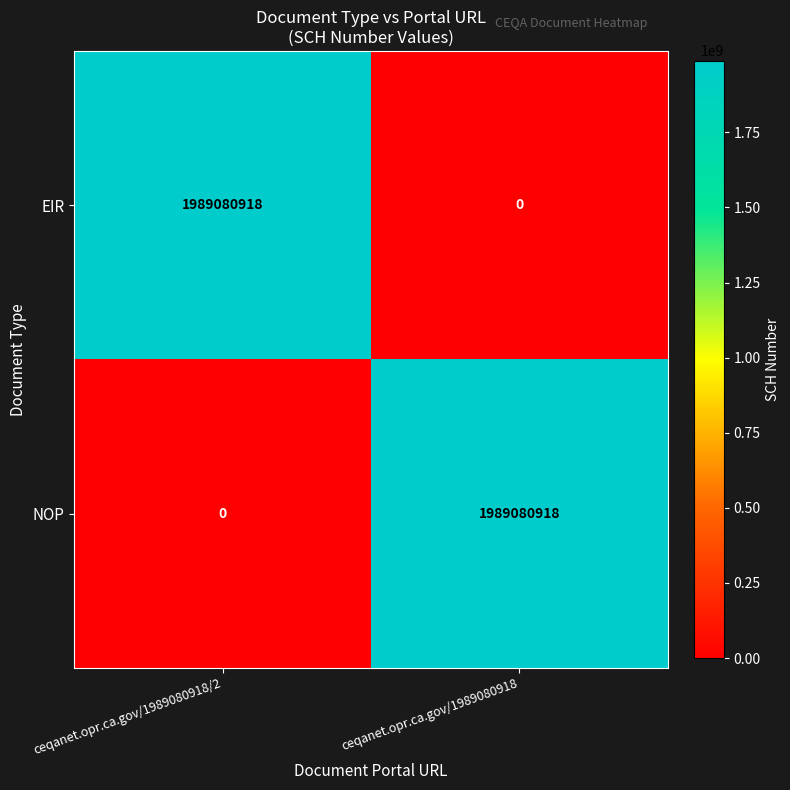

What is the spread (max minus min) of values at ceqanet.opr.ca.gov/1989080918?

1989080918